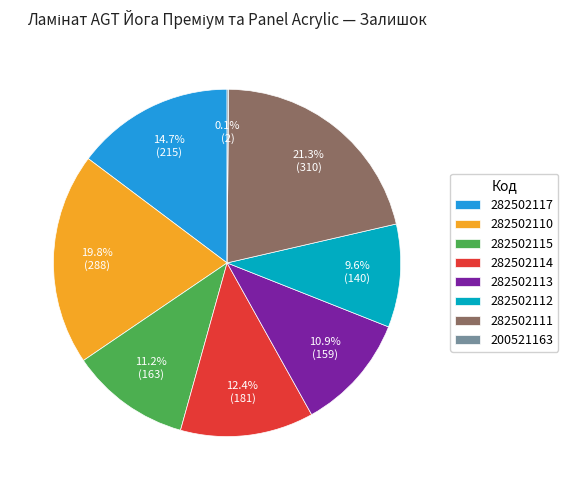

To the nearest percent, what percentage of the pie is 282502117?

15%